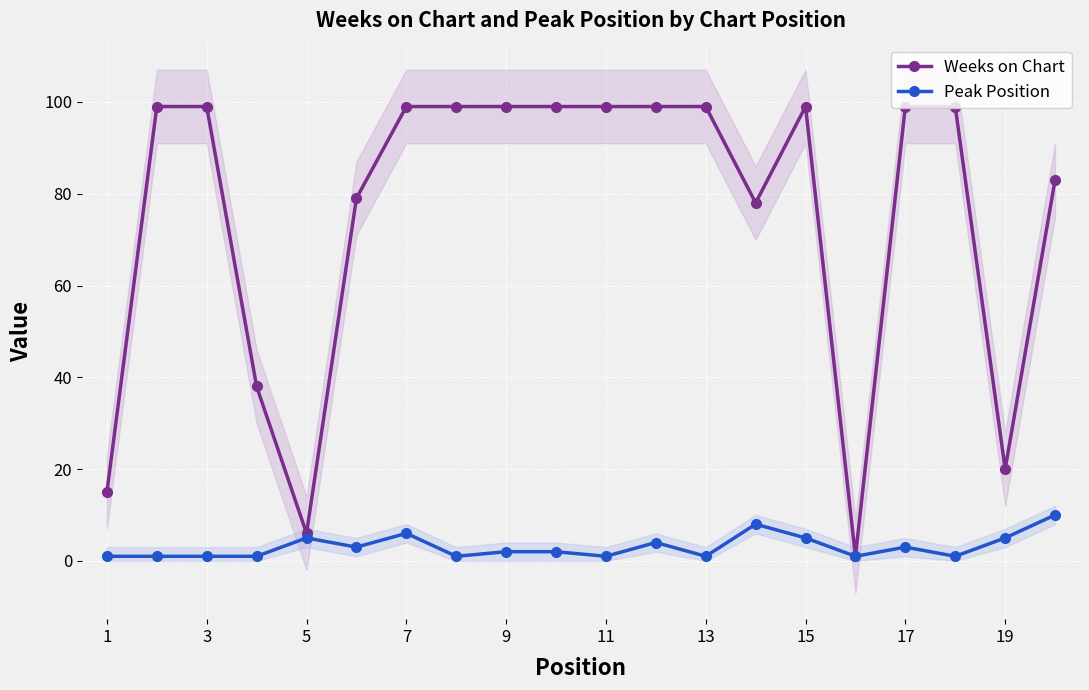

What is the smallest value displayed?

1